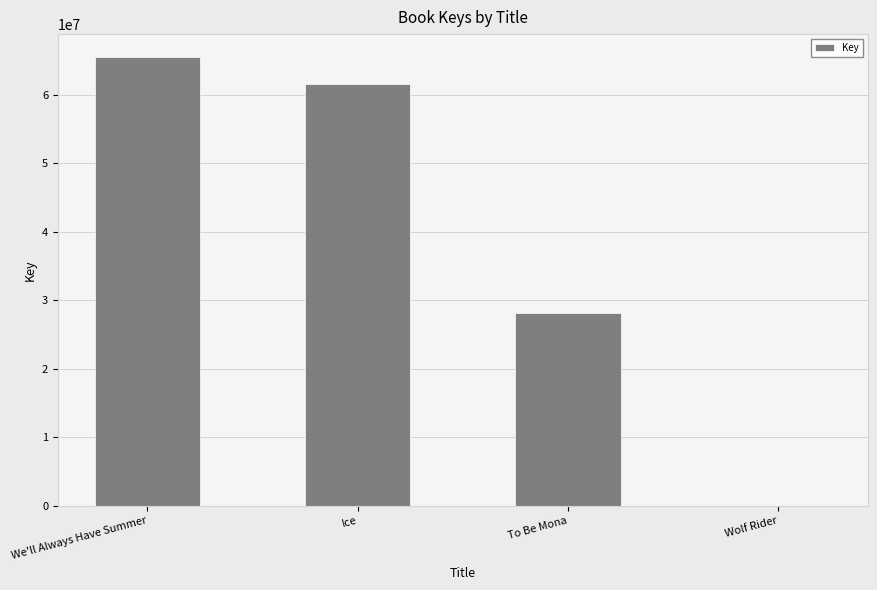

Is it true that the value at Ice is 14399122?

False